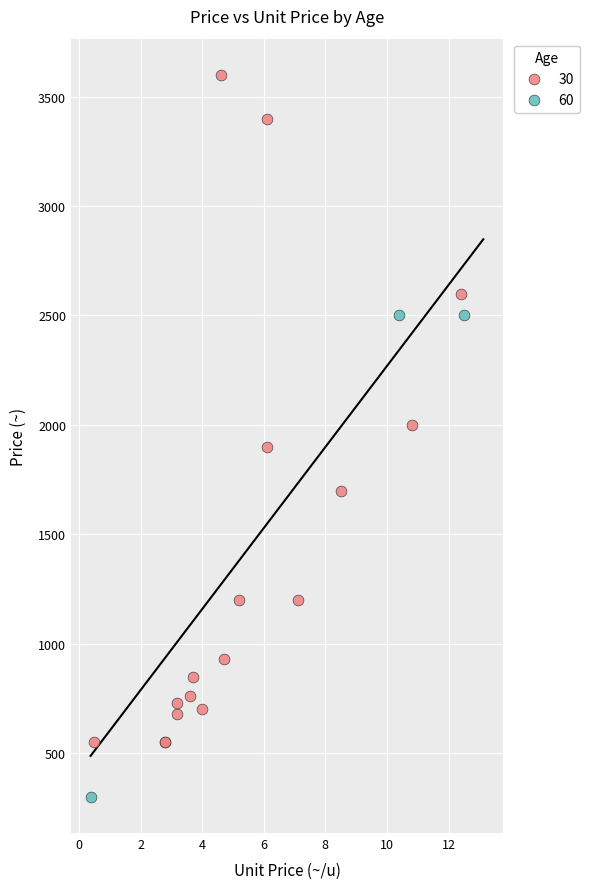

Which series reaches the maximum Y coordinate?

30